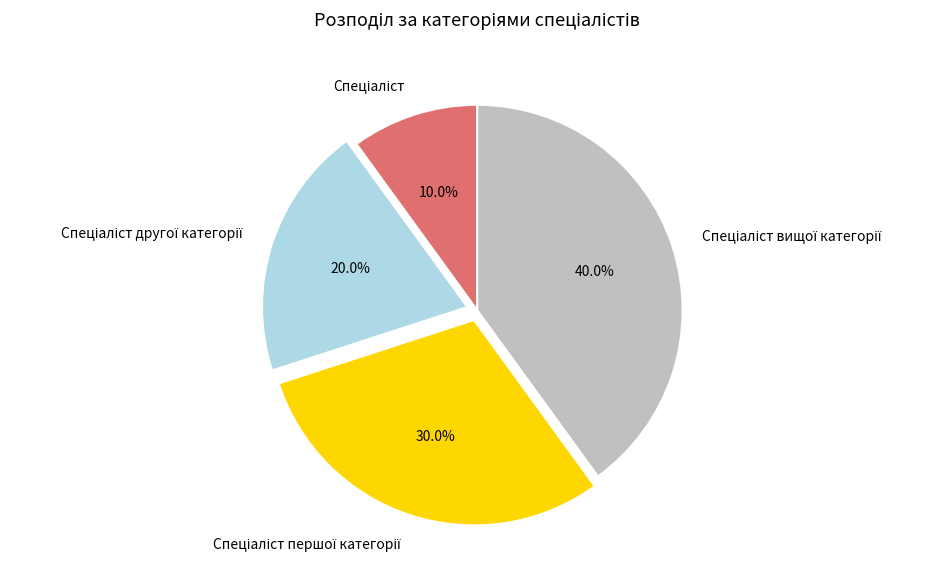

Is there any slice that represents more than half of the pie?

No